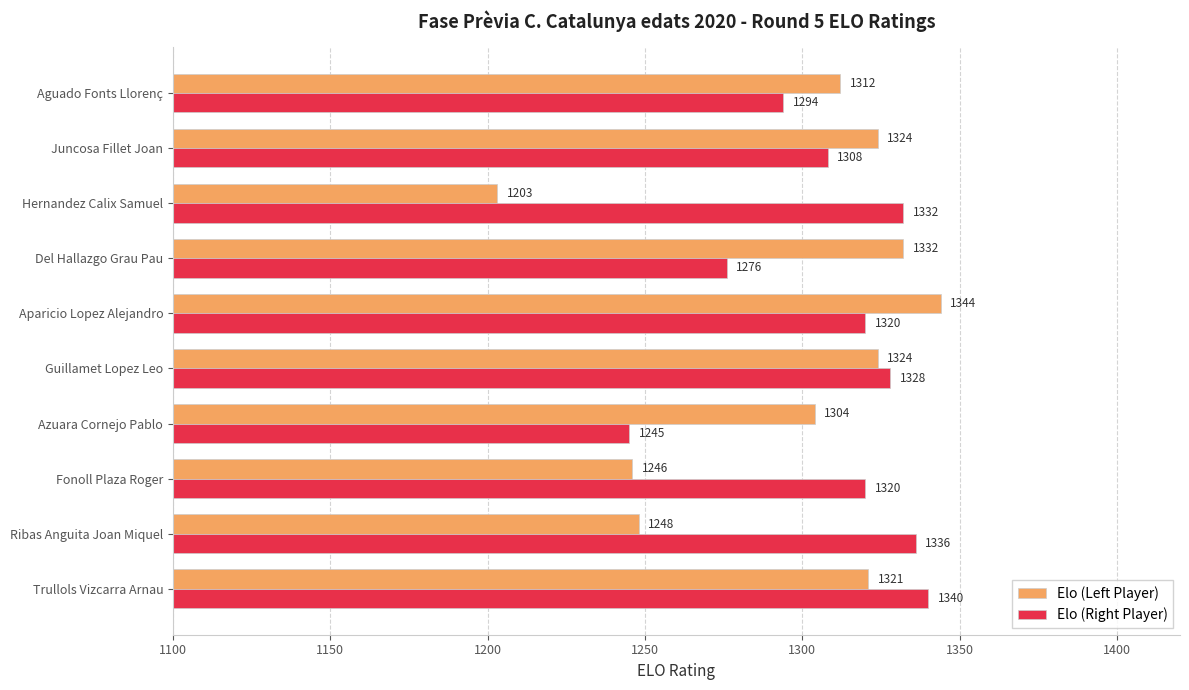

Which series changed the most between Ribas Anguita Joan Miquel and Fonoll Plaza Roger?

Elo (Right Player)